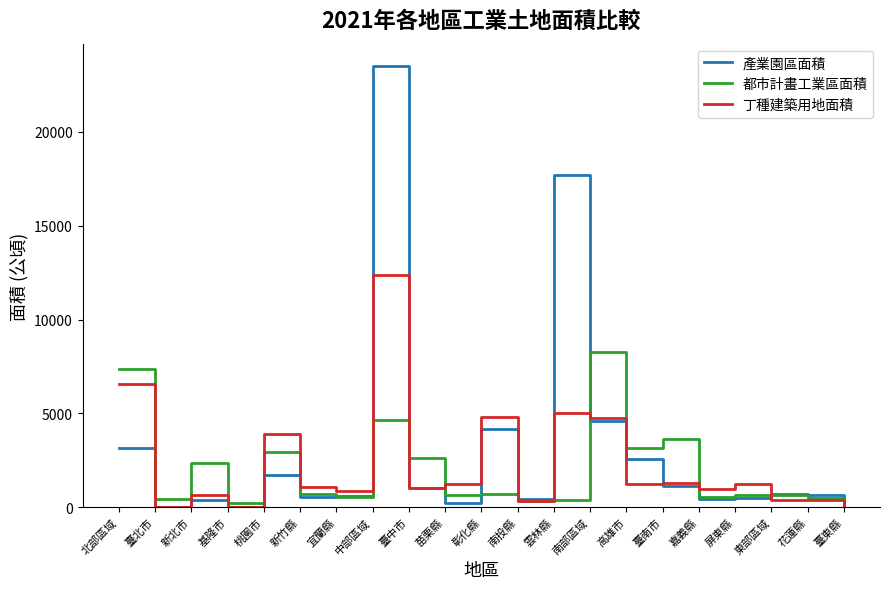

How many values in the 都市計畫工業區面積 series are below 642?

10